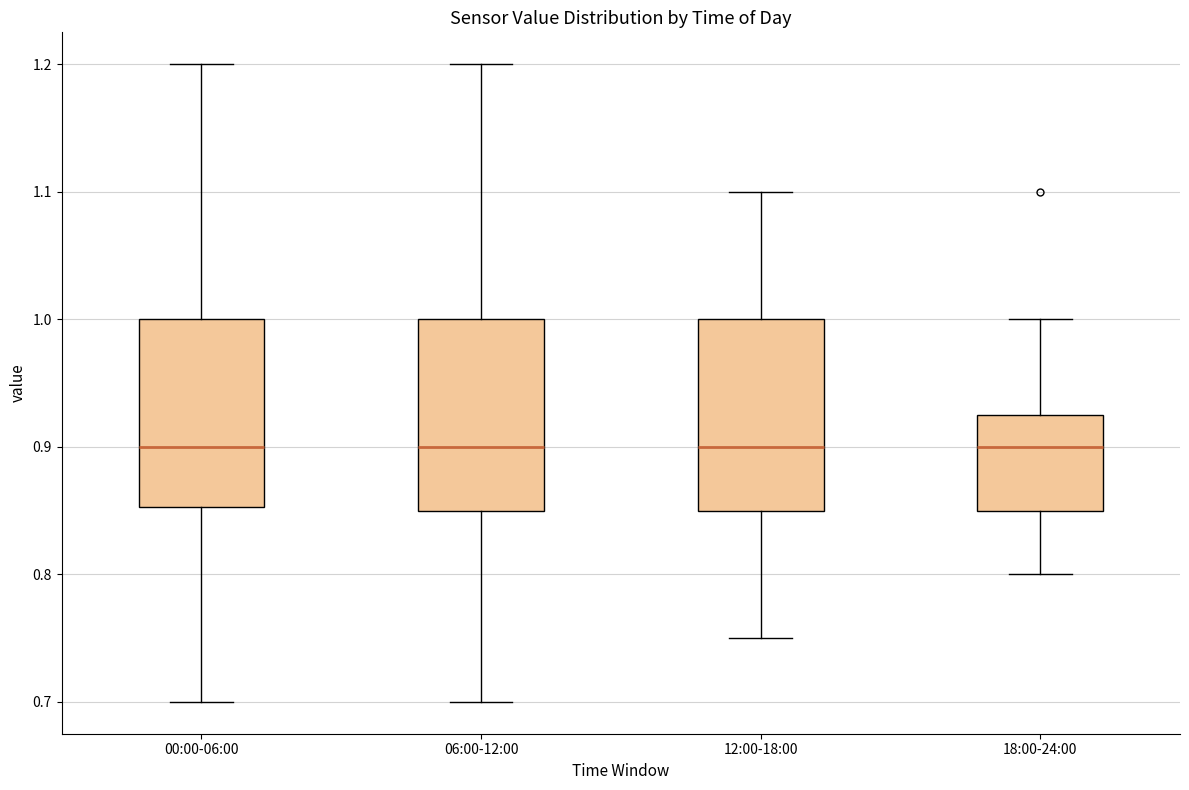

Reading left to right, read every box against the y-axis: the position of its median line, the range the box covers, and the ends of its whiskers. The values are not printed on the chart, so give them approximately, as read against the axis.

00:00-06:00: median 0.90, box 0.85 to 1.00, whiskers 0.70 to 1.20
06:00-12:00: median 0.90, box 0.85 to 1.00, whiskers 0.70 to 1.20
12:00-18:00: median 0.90, box 0.85 to 1.00, whiskers 0.75 to 1.10
18:00-24:00: median 0.90, box 0.85 to 0.93, whiskers 0.80 to 1.00